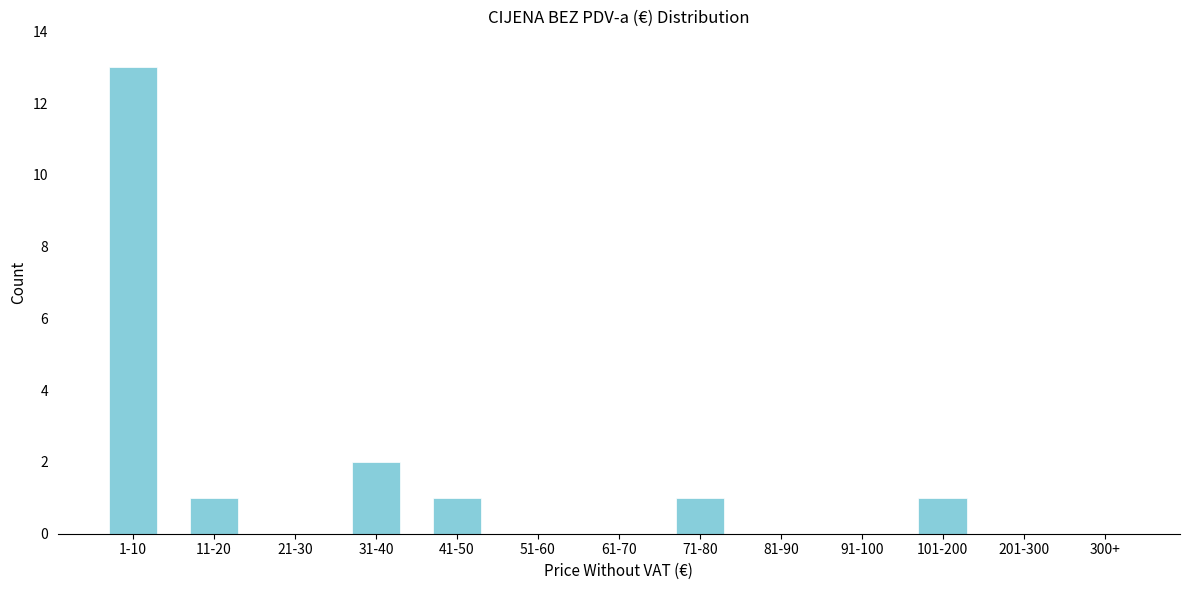

Reading left to right, what are all the values shown in this chart?

1-10=13	11-20=1	21-30=0	31-40=2	41-50=1	51-60=0	61-70=0	71-80=1	81-90=0	91-100=0	101-200=1	201-300=0	300+=0